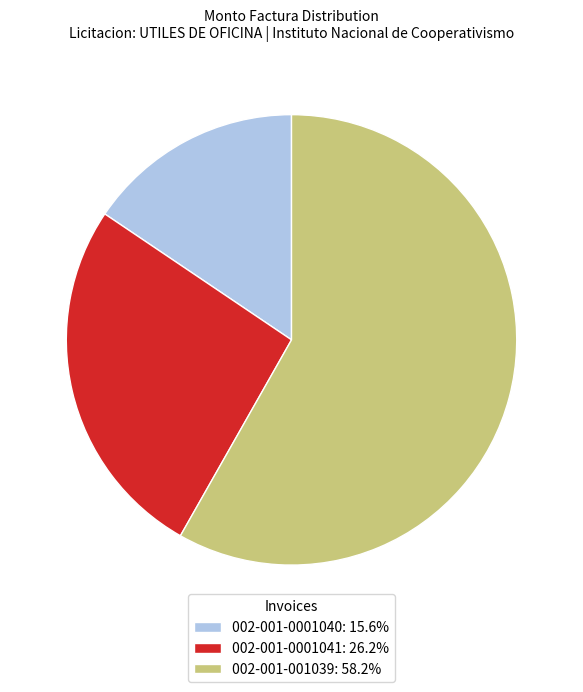

The 002-001-0001041 slice represents 26% of the pie. True or false?

True